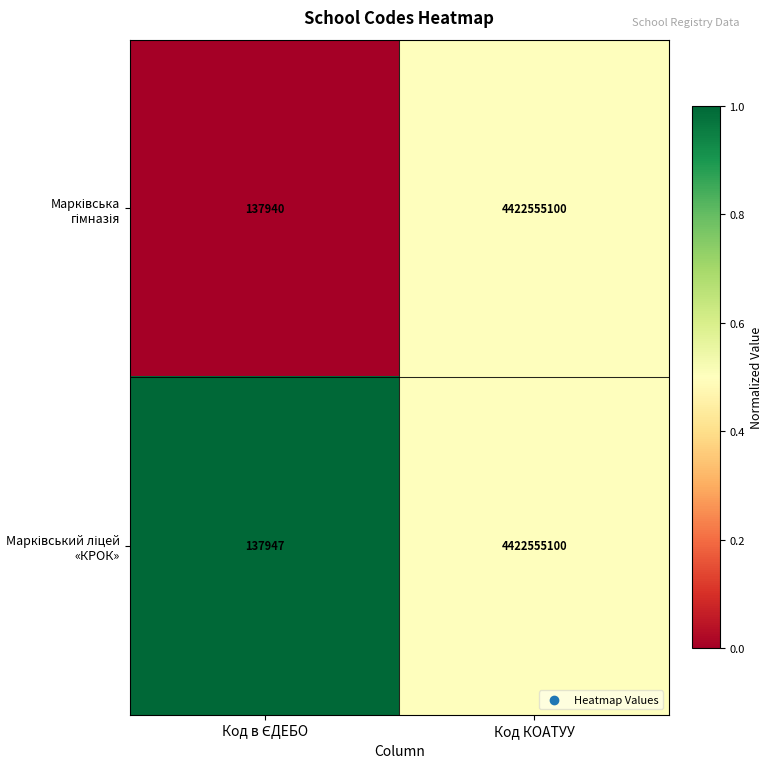

At which category is the sum across all series the highest?

Код КОАТУУ